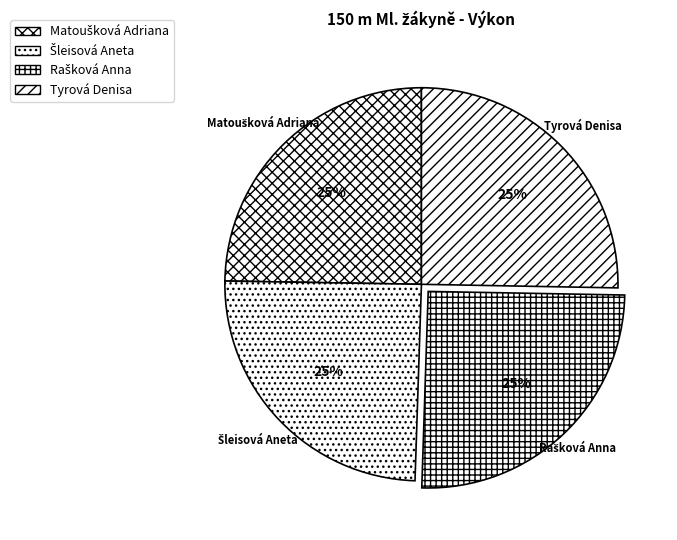

What percentage is the Tyrová Denisa slice, to the nearest percent?

25%